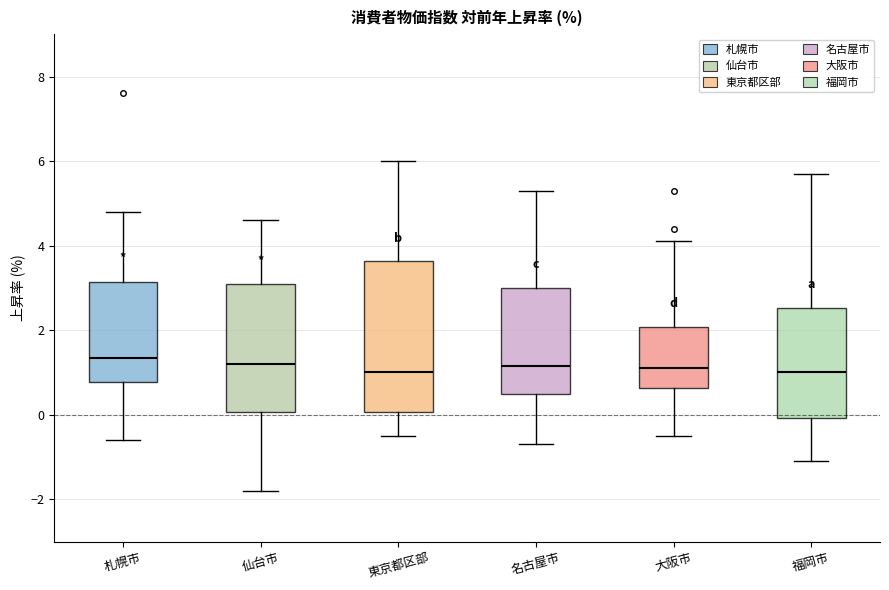

Reading left to right, read every box against the y-axis: the position of its median line, the range the box covers, and the ends of its whiskers. The values are not printed on the chart, so give them approximately, as read against the axis.

札幌市: median 1.4, box 0.8 to 3.2, whiskers -0.6 to 4.8
仙台市: median 1.2, box 0.0 to 3.2, whiskers -1.8 to 4.6
東京都区部: median 1.0, box 0.0 to 3.6, whiskers -0.4 to 6.0
名古屋市: median 1.2, box 0.6 to 3.0, whiskers -0.6 to 5.4
大阪市: median 1.2, box 0.6 to 2.0, whiskers -0.4 to 4.2
福岡市: median 1.0, box 0.0 to 2.6, whiskers -1.0 to 5.8